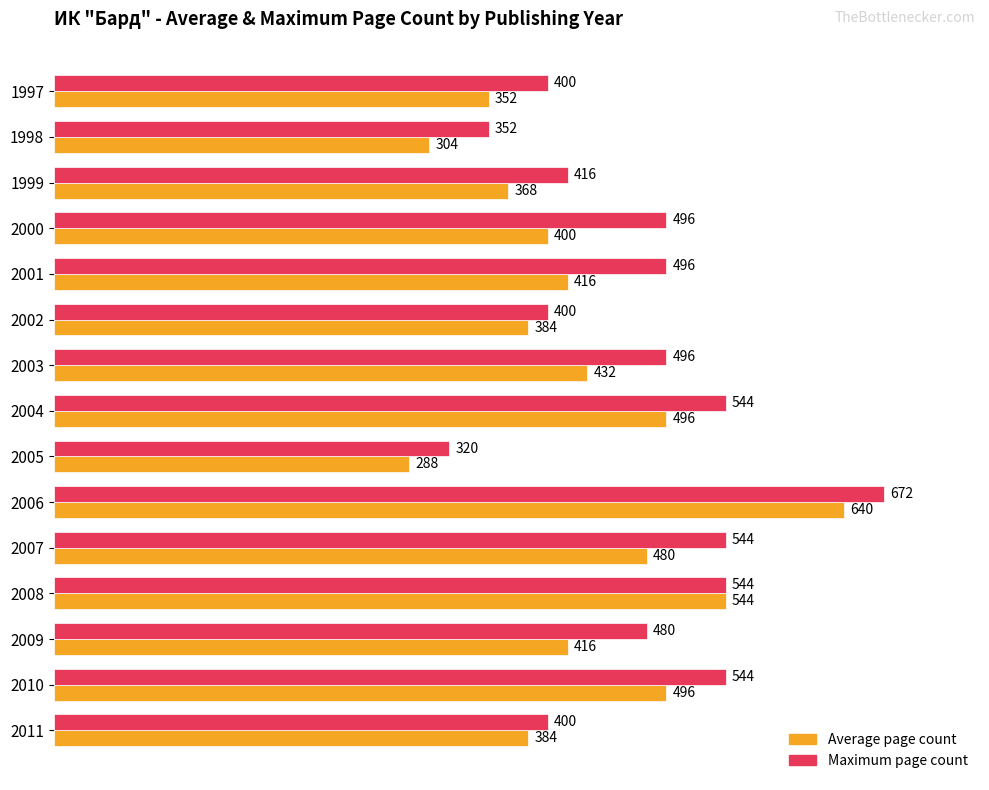

List the series in order of their overall mean, highest first.

Maximum page count, Average page count